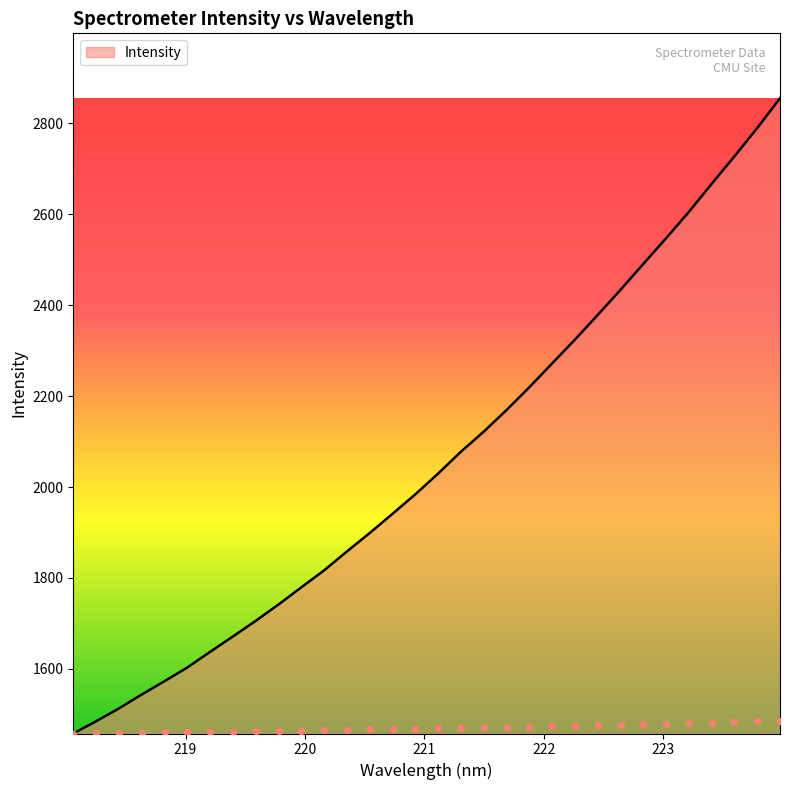

What is the change in value from 219.589 to 219.9712?

+1.5